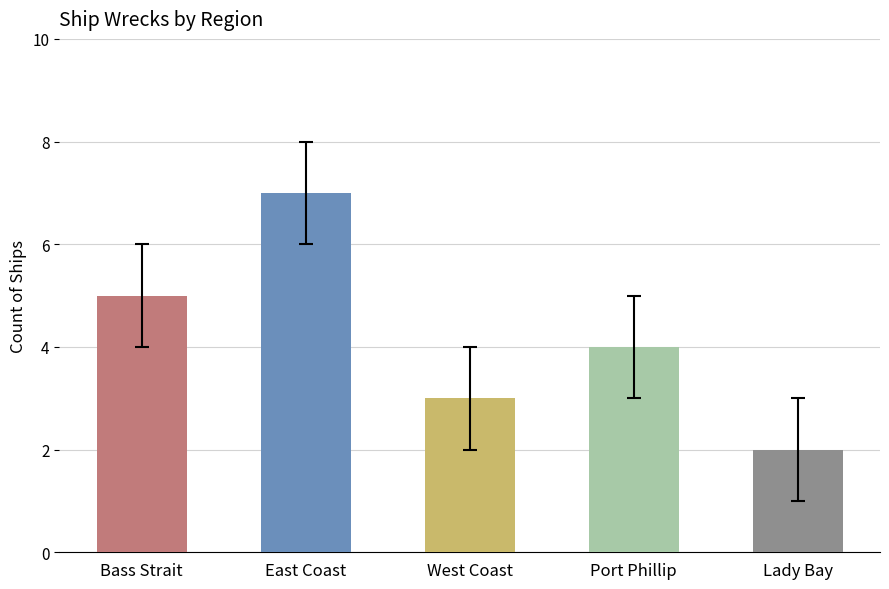

Is it true that the value at Bass Strait is 9?

False